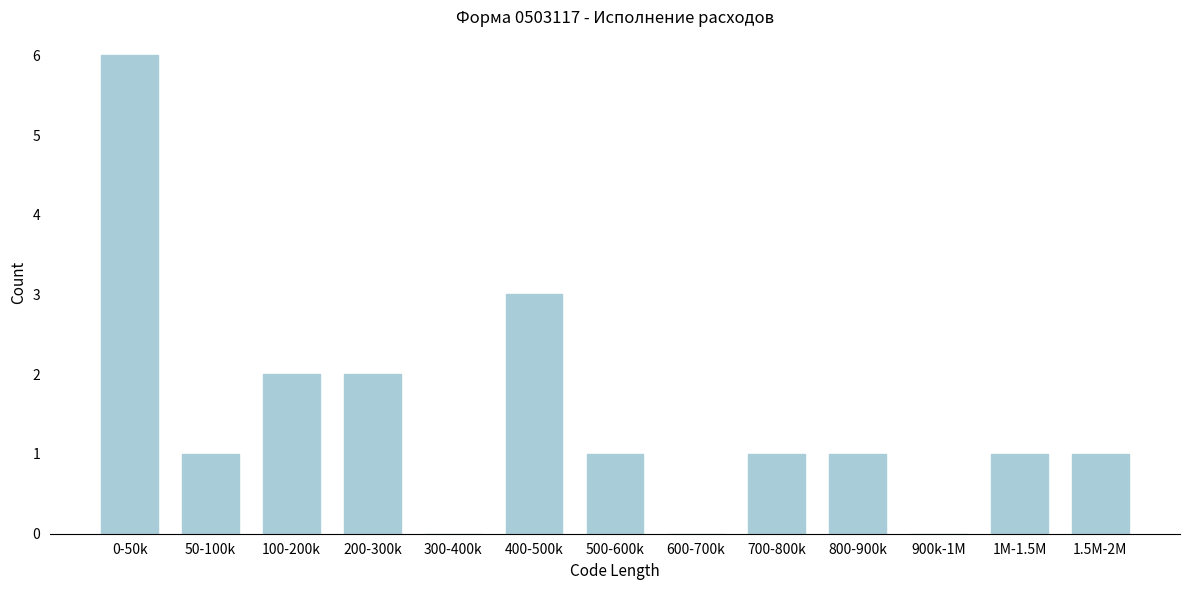

Reading left to right, extract all data points from this chart.

0-50k=6	50-100k=1	100-200k=2	200-300k=2	300-400k=0	400-500k=3	500-600k=1	600-700k=0	700-800k=1	800-900k=1	900k-1M=0	1M-1.5M=1	1.5M-2M=1